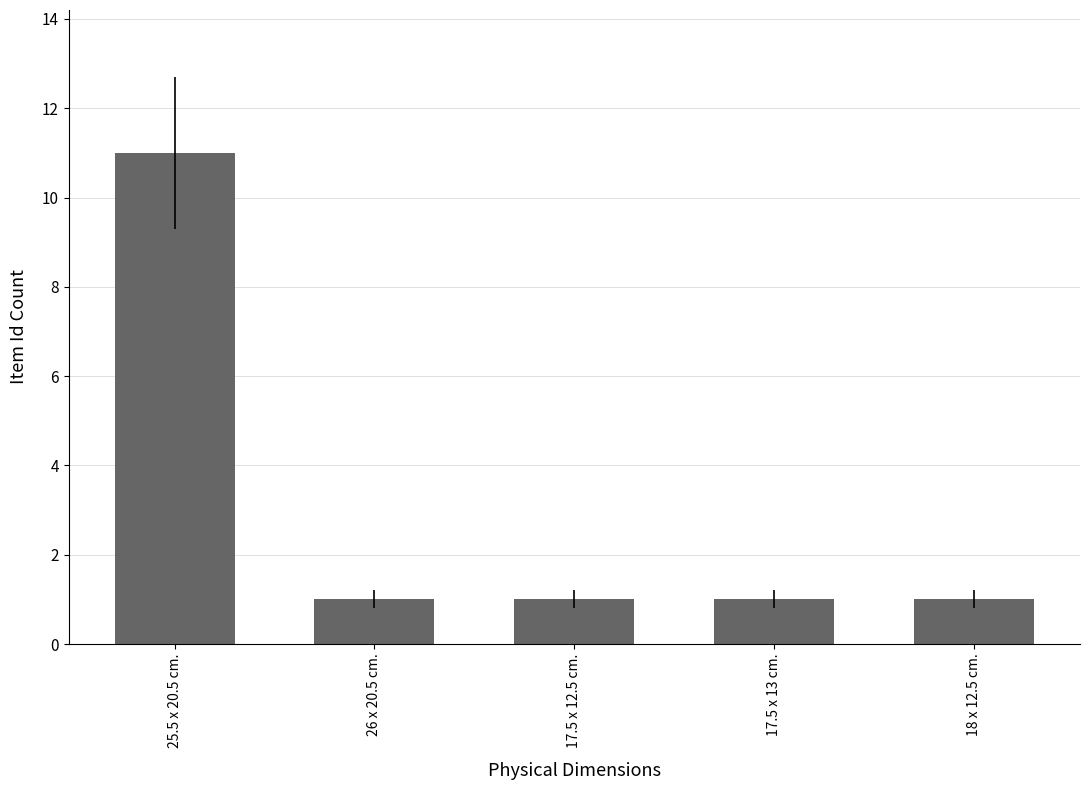

Reading left to right, transcribe all the data shown in this chart.

25.5 x 20.5 cm.=11	26 x 20.5 cm.=1	17.5 x 12.5 cm.=1	17.5 x 13 cm.=1	18 x 12.5 cm.=1